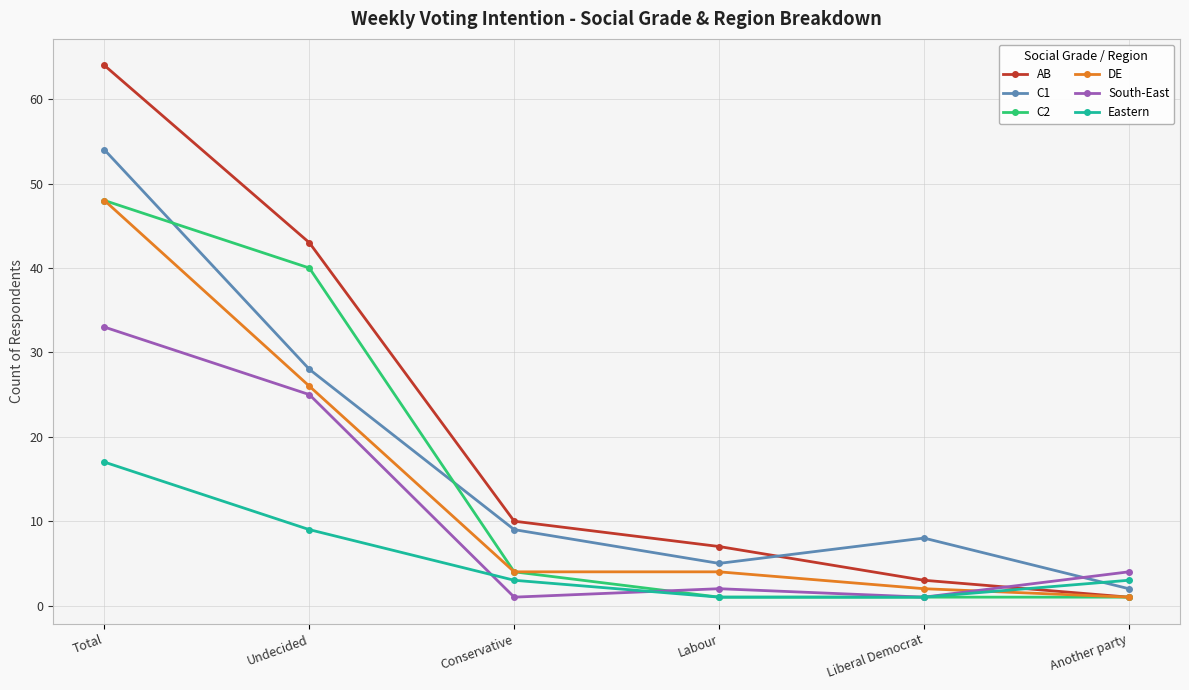

What is the maximum value shown in the chart?

64